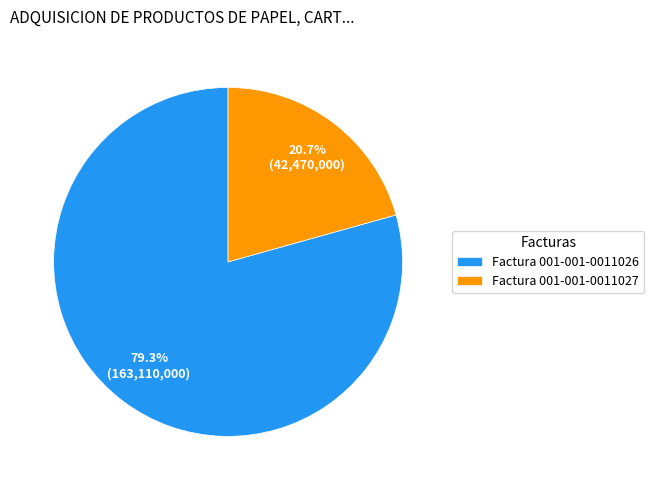

What is the smallest slice in the pie chart?

Factura 001-001-0011027